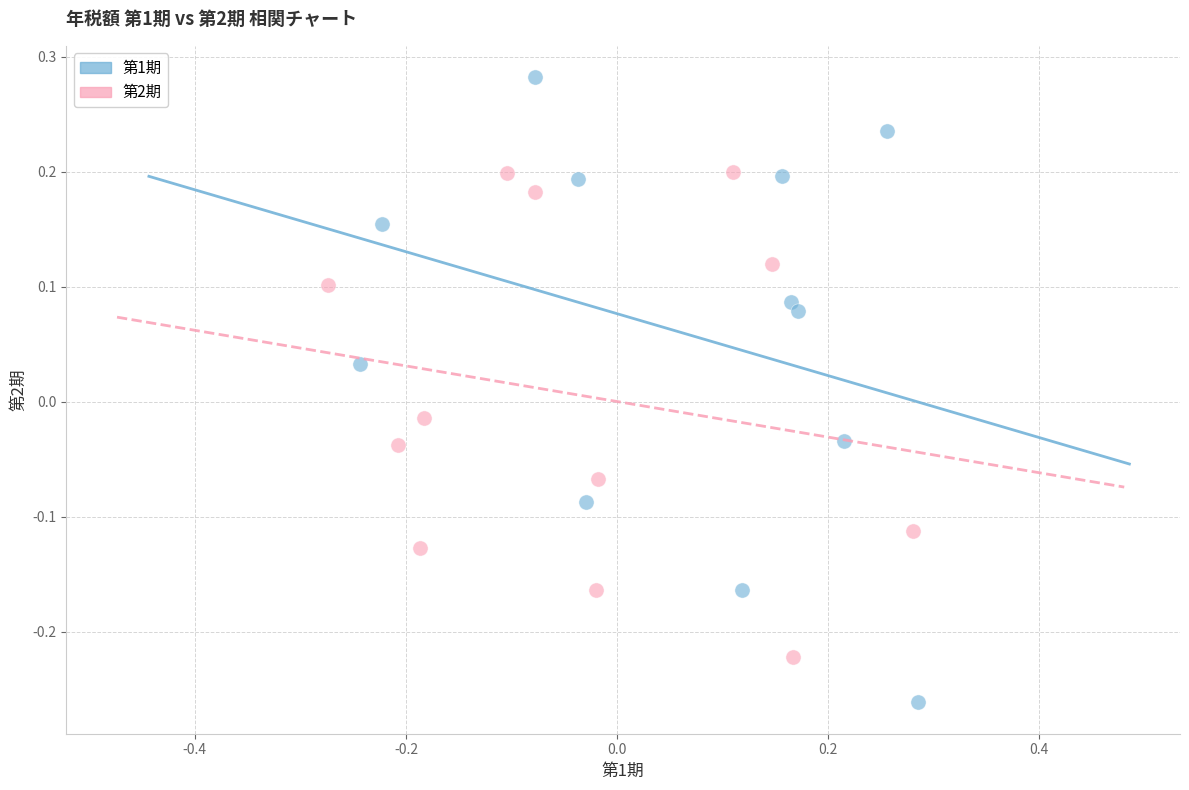

Which series has the widest spread of Y values?

第1期